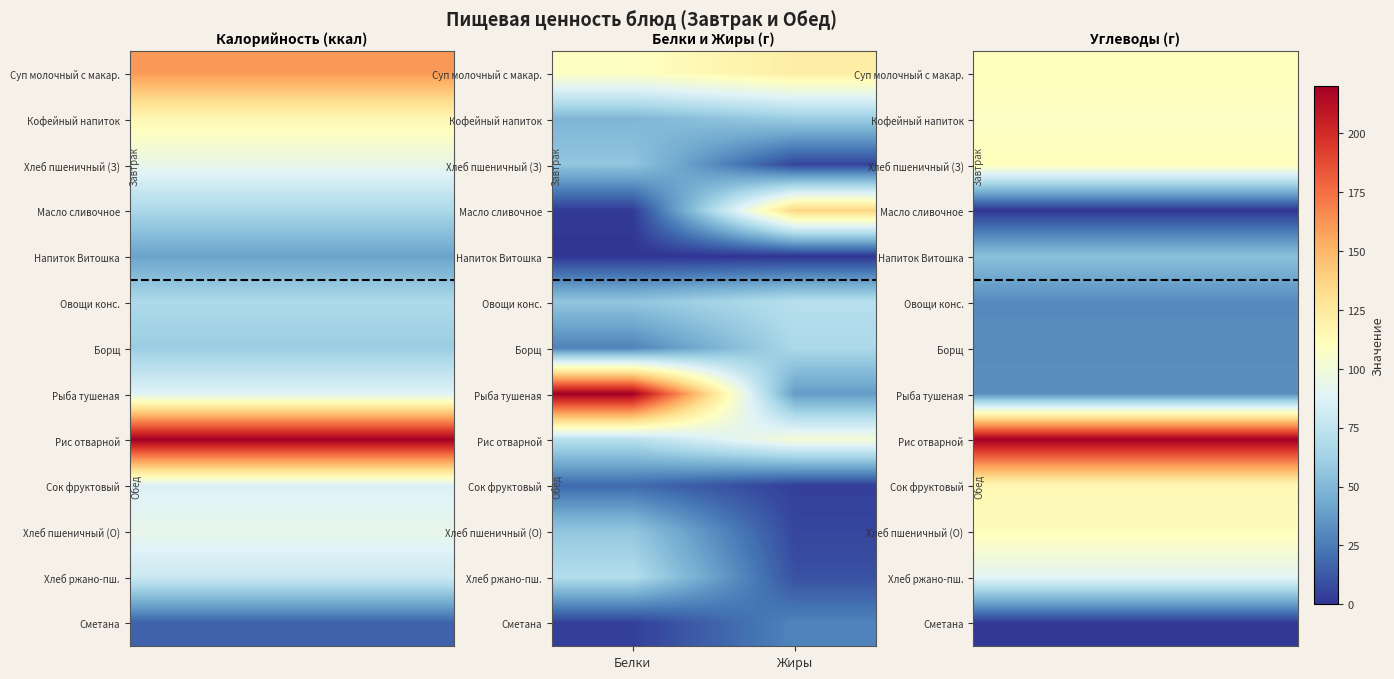

Which label corresponds to the largest value in the chart?

Белки